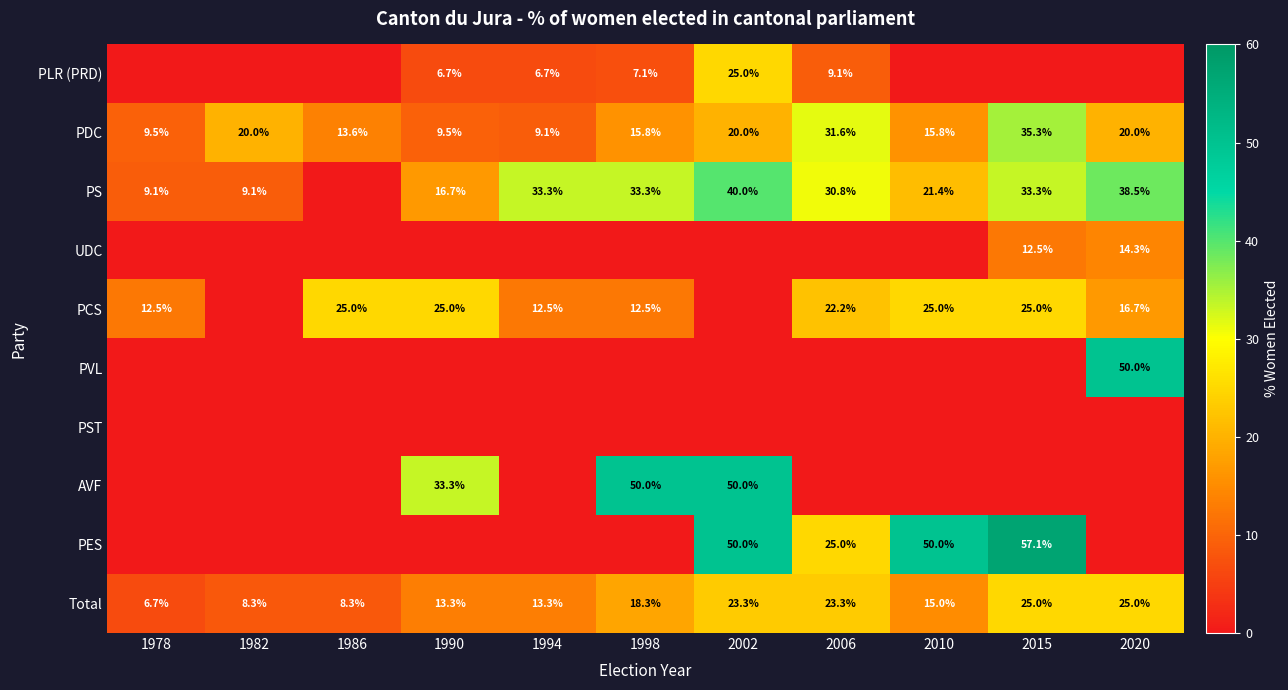

What is the difference between the second highest and minimum values in the PDC series?

22.5